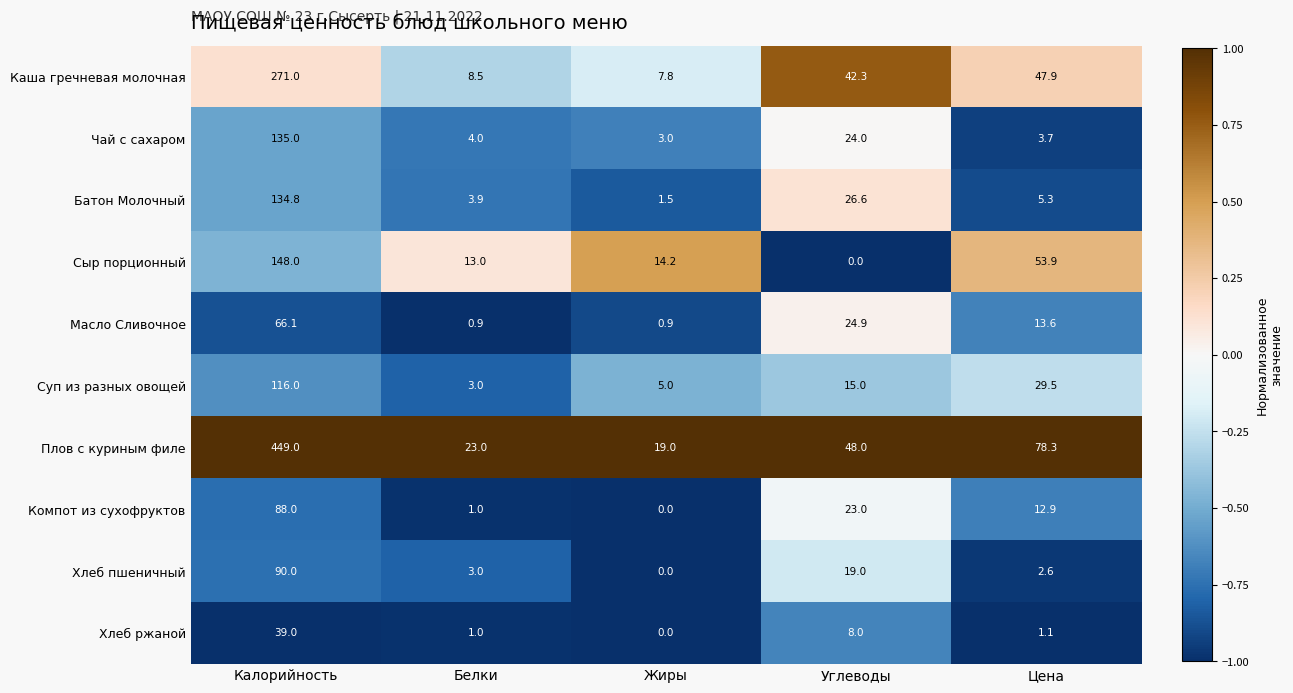

Read the Хлеб пшеничный value at Белки.

3.0